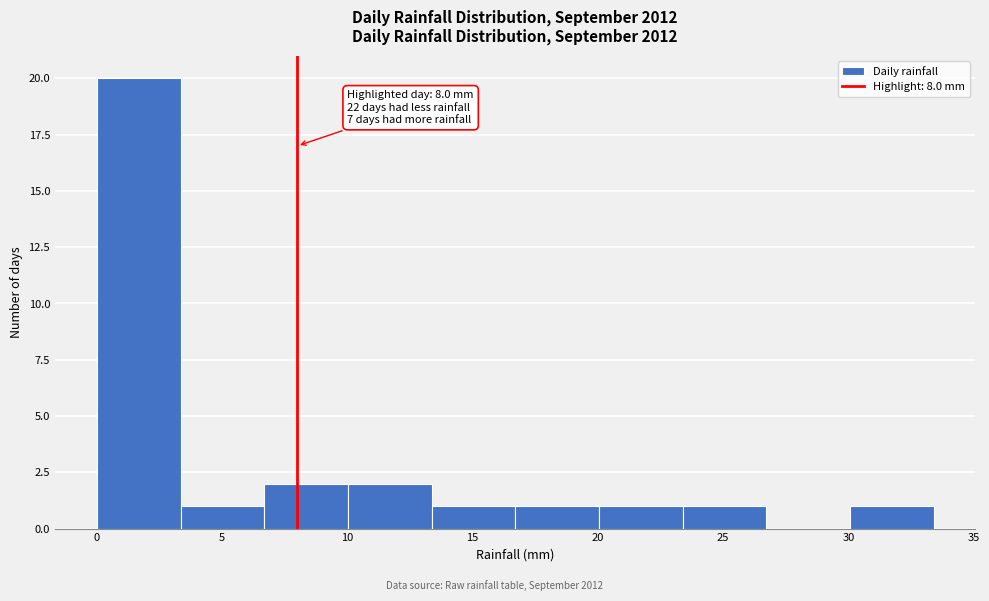

Over which range of the x-axis is the bar tallest?

0.0 to 3.5